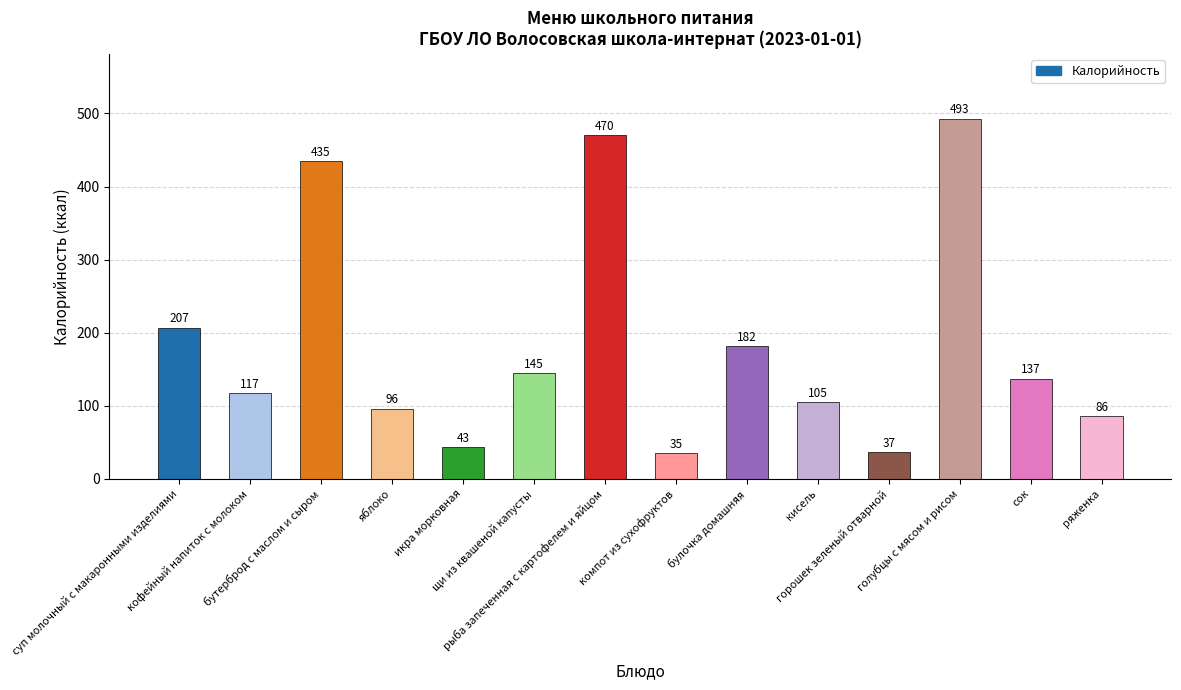

Rank the categories by value from highest to lowest.

голубцы с мясом и рисом, рыба запеченная с картофелем и яйцом, бутерброд с маслом и сыром, суп молочный с макаронными изделиями, булочка домашняя, щи из квашеной капусты, сок, кофейный напиток с молоком, кисель, яблоко, ряженка, икра морковная, горошек зеленый отварной, компот из сухофруктов